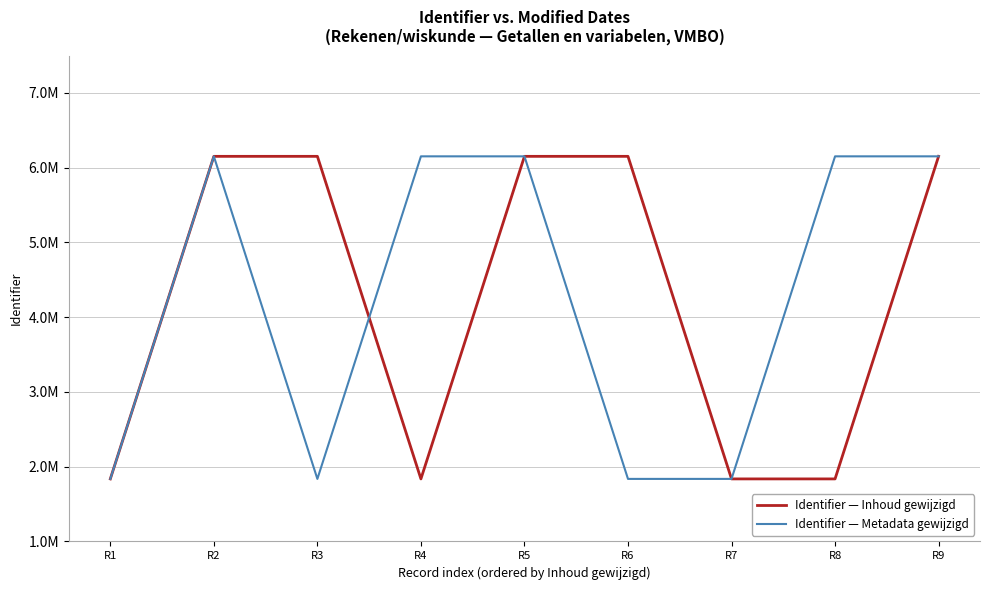

At which category is the sum across all series the highest?

R9